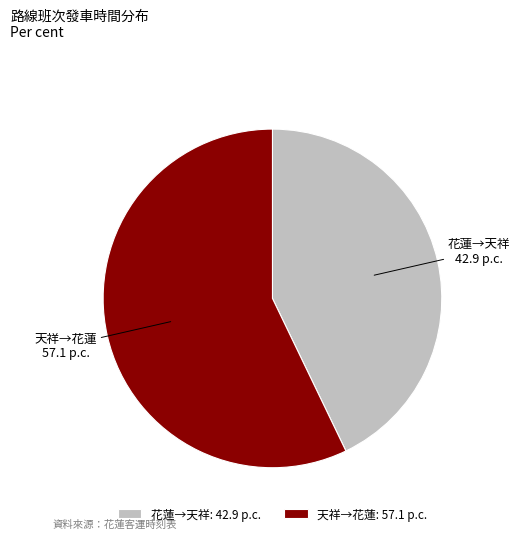

Which slice represents more than half of the pie?

天祥→花蓮